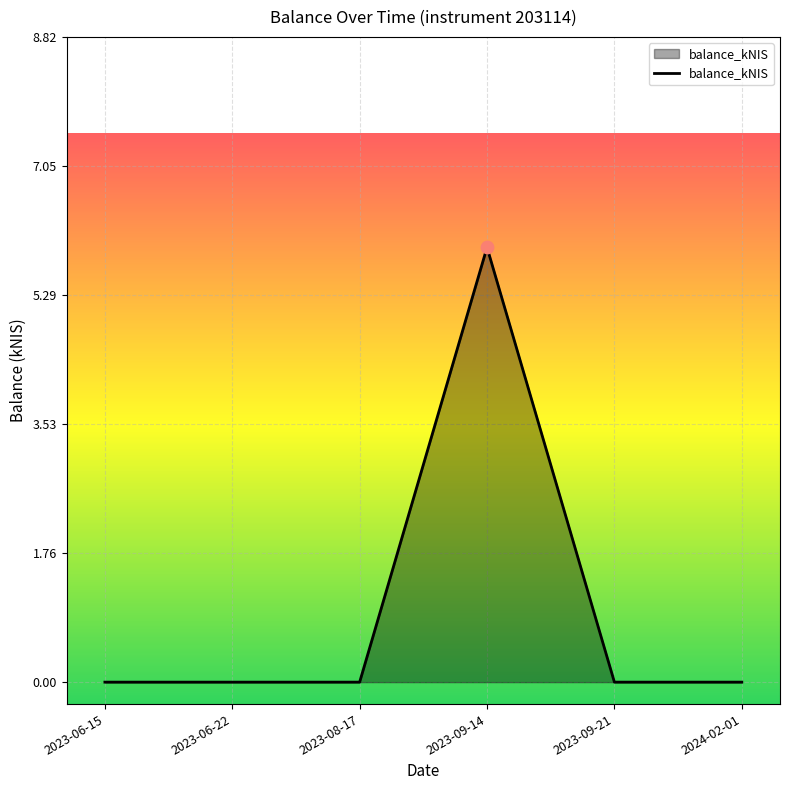

What is the change in value from 2023-08-17 to 2023-09-14?

+5.9